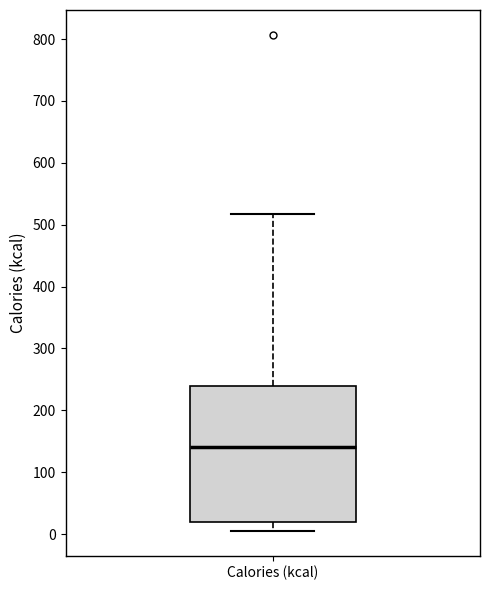

Where does the lower whisker of the box for Calories (kcal) end on the y-axis? The values are not printed on the chart, so give them approximately, as read against the axis.

10